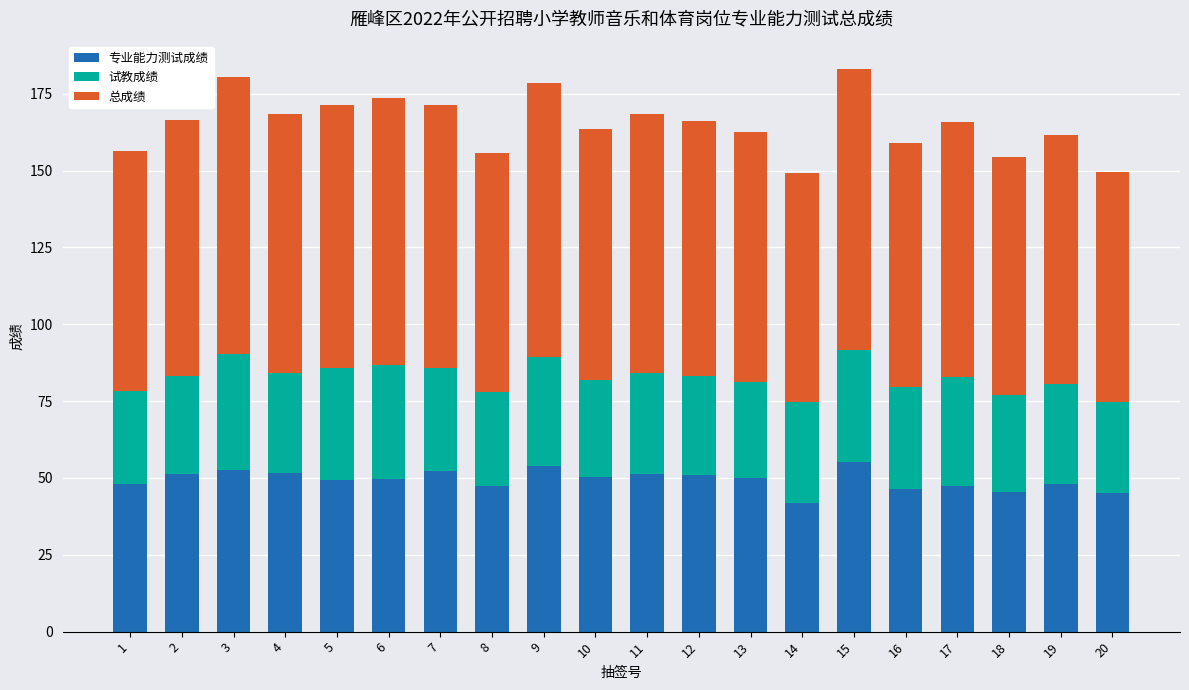

What is the difference between the maximum and minimum values in the 专业能力测试成绩 series?

13.3